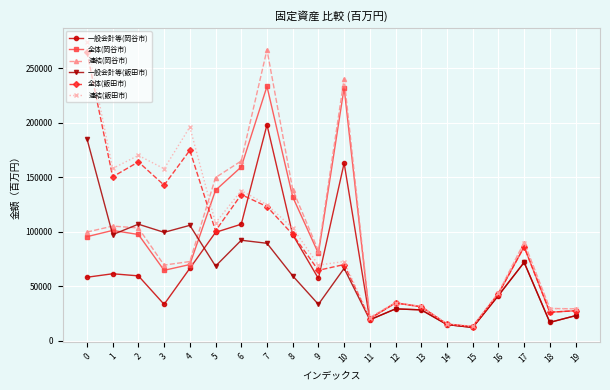

How many distinct data groups are displayed?

6